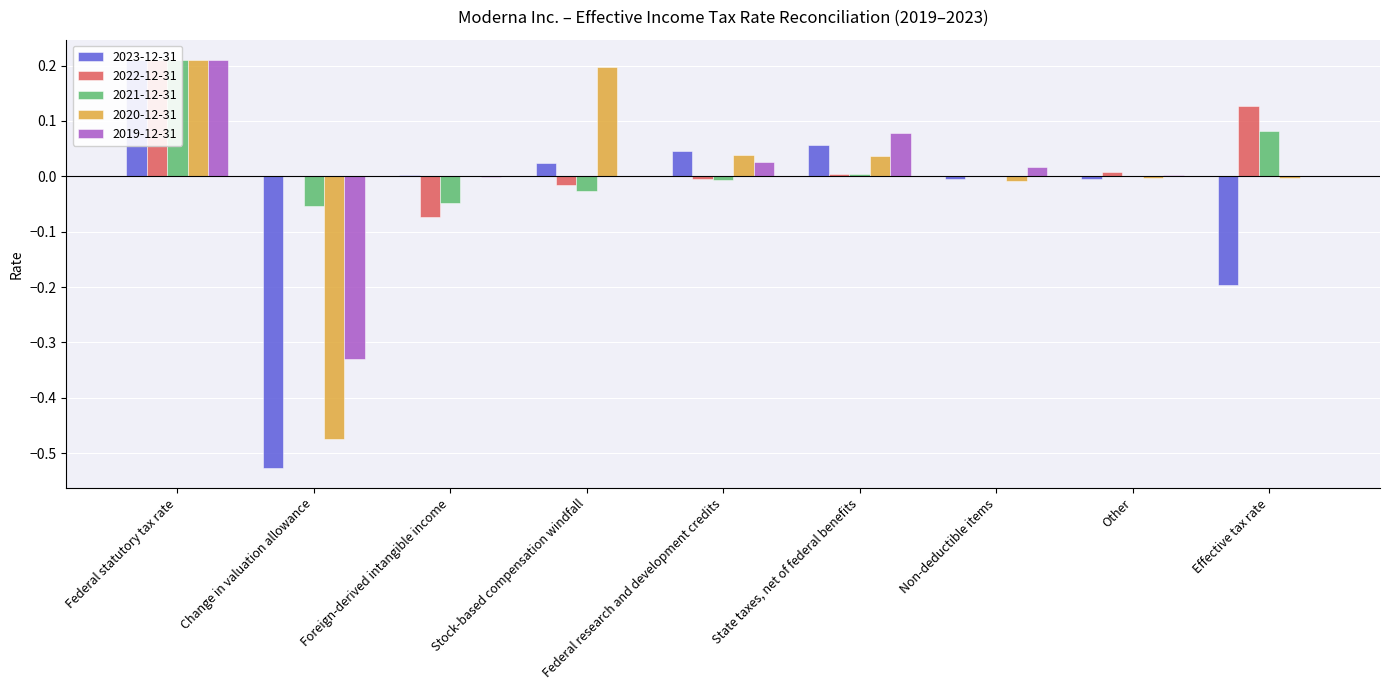

How many data points in 2023-12-31 are less than 0?

4